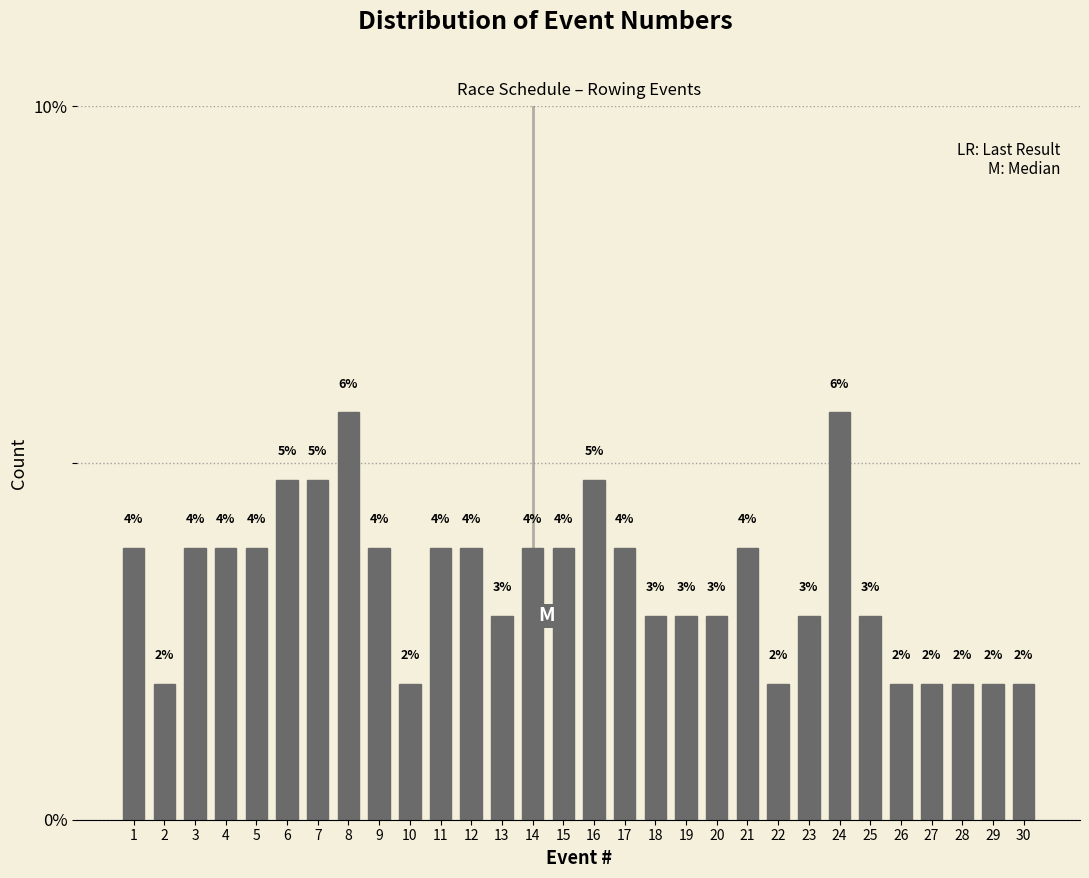

Does the chart contain any negative values?

No